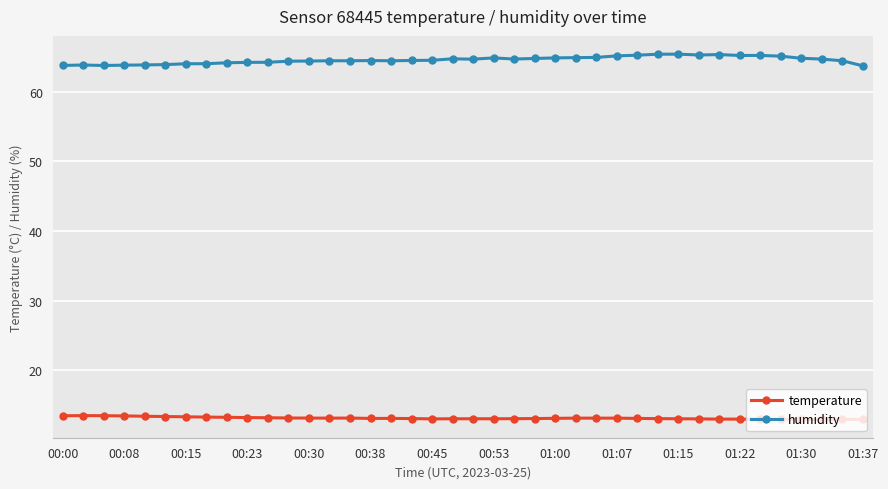

What is the minimum value for humidity?

63.7